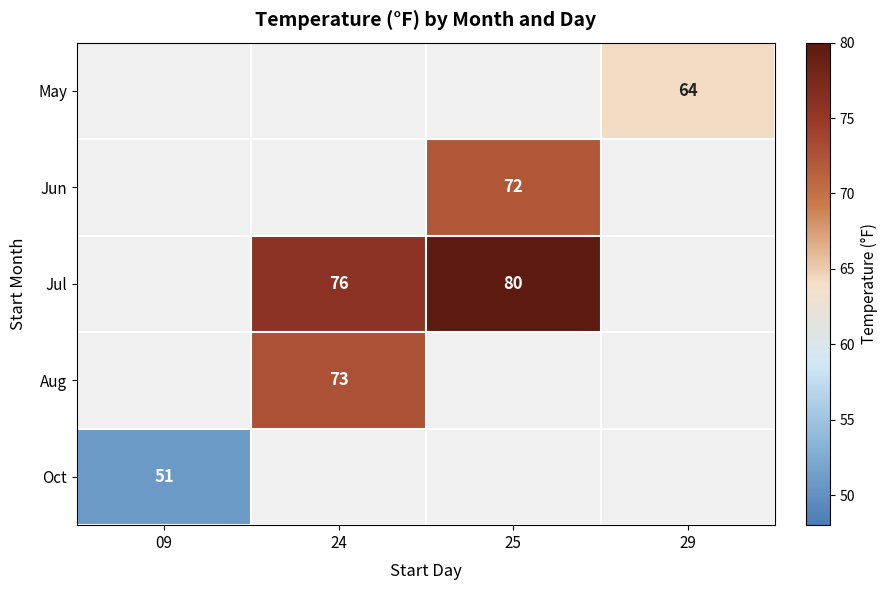

Is the value of Jul at 29 greater than the value of May at 25?

No